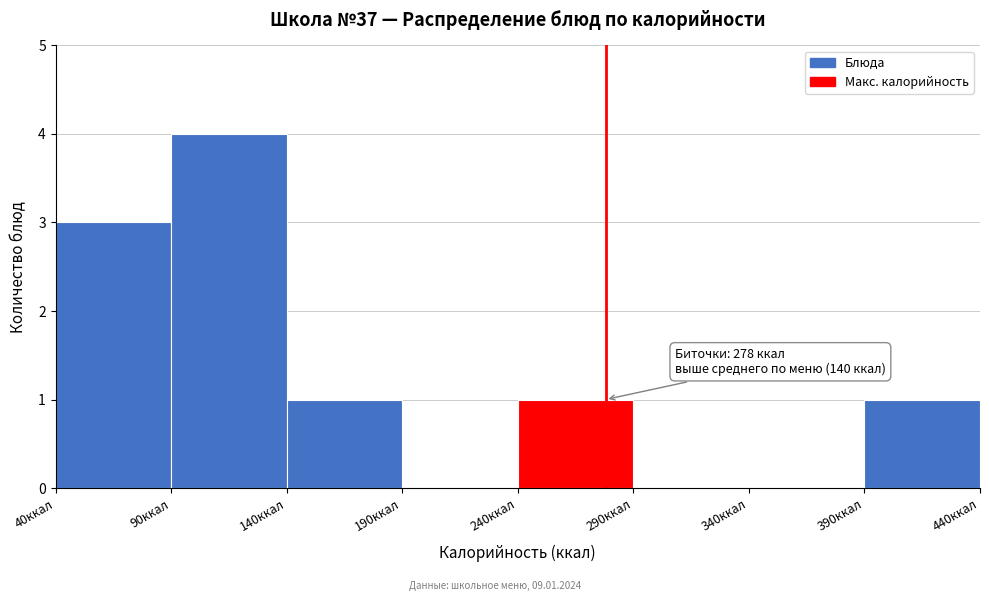

Which range on the x-axis has the tallest bar?

90 to 140